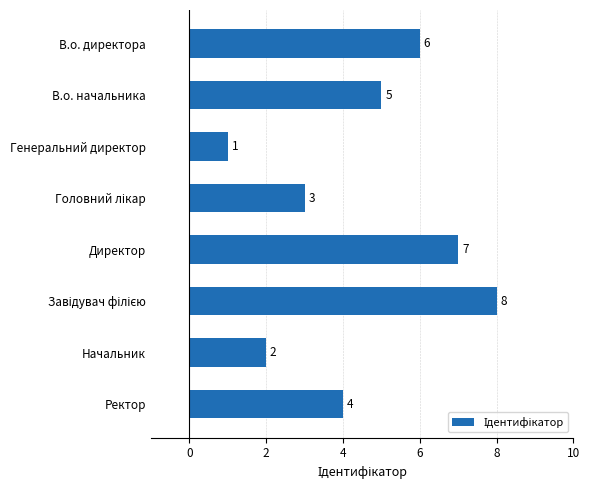

What position from the top is Ректор?

8